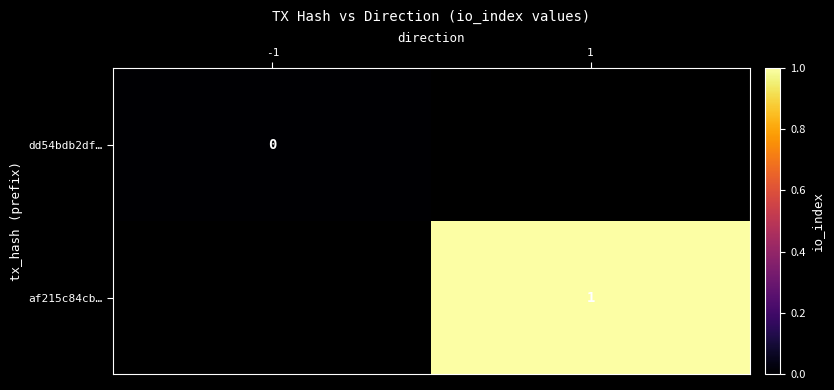

At how many categories does at least one series exceed 0?

1